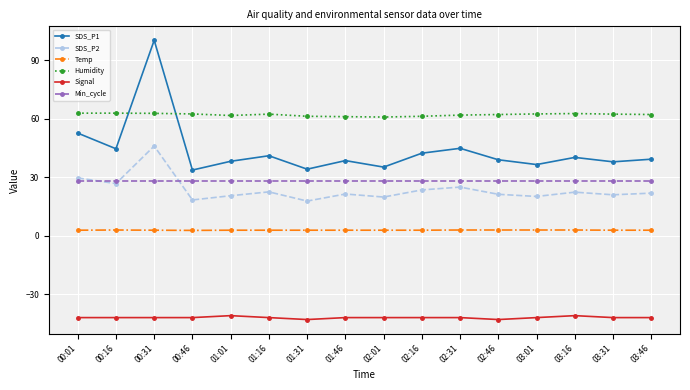

True or false: Temp and Signal intersect in this chart.

False